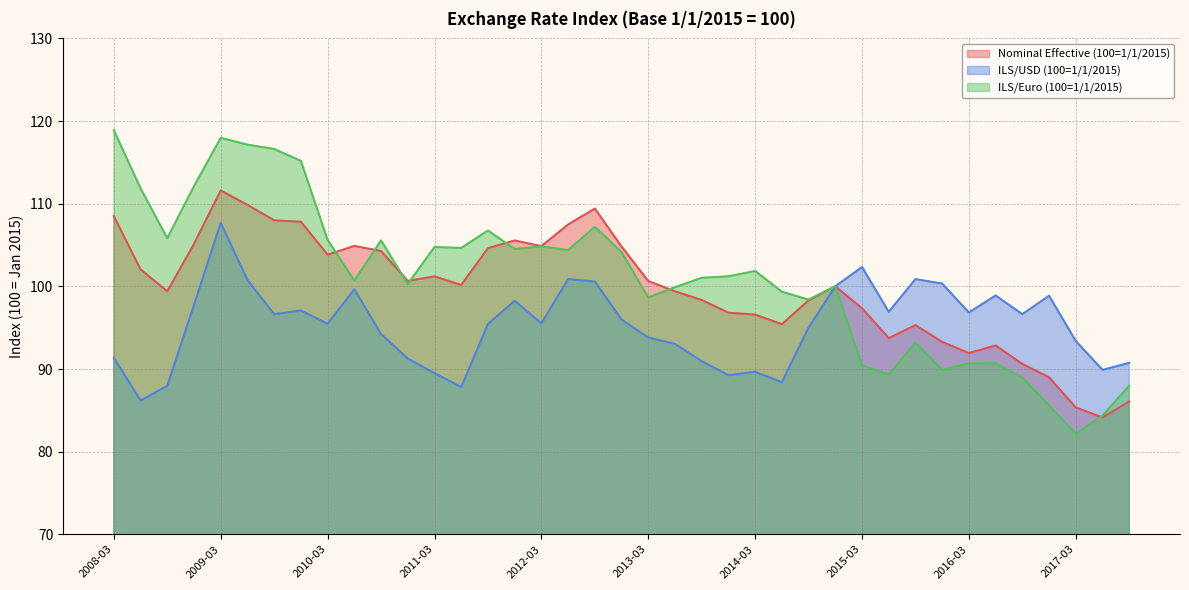

Between 2015-09-30 and 2015-12-31, which is larger?

2015-09-30